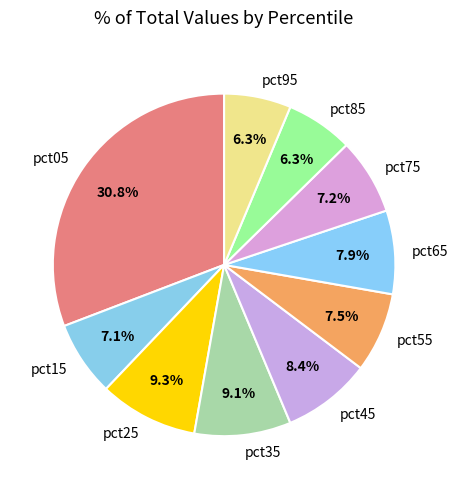

To the nearest percent, what is the average slice percentage?

10%